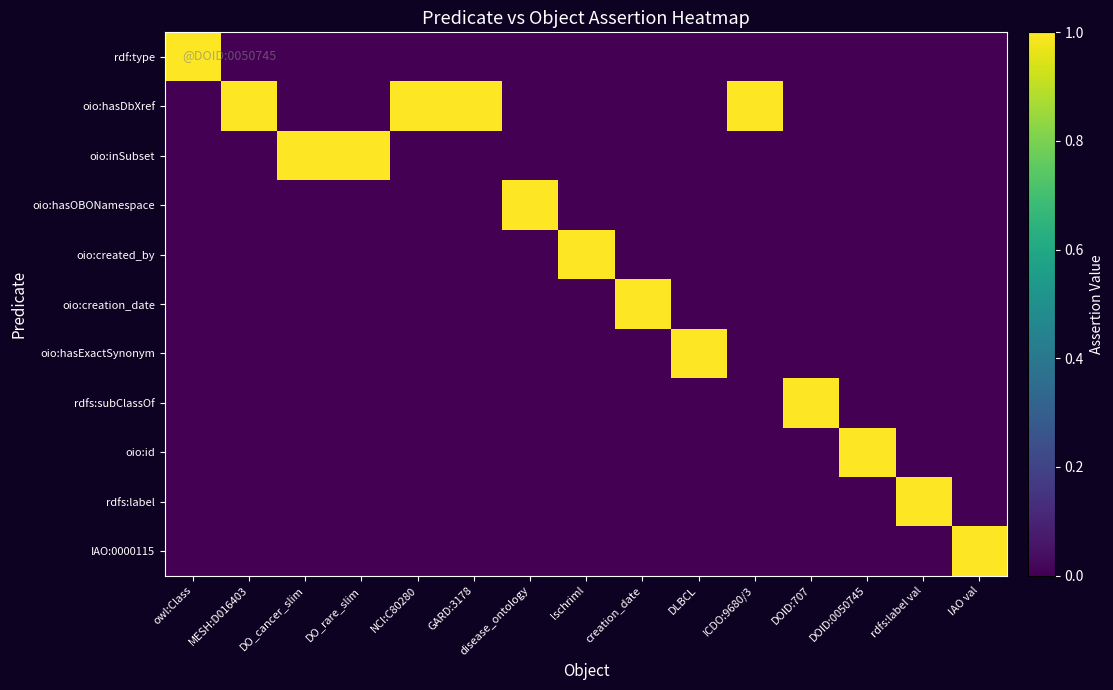

How many categories are shown in the chart?

15